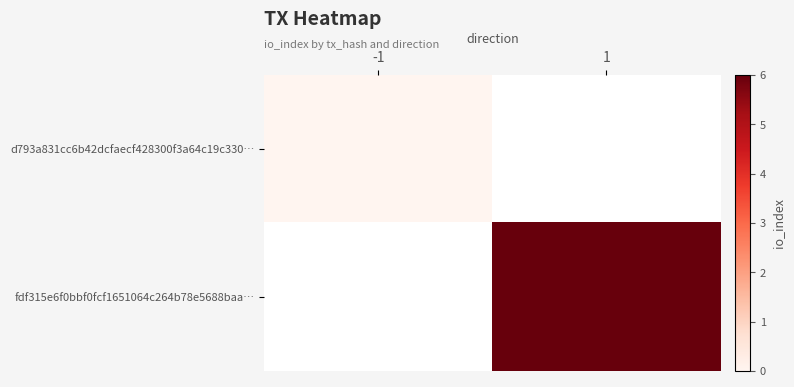

Which has a higher value, -1 or 1?

1